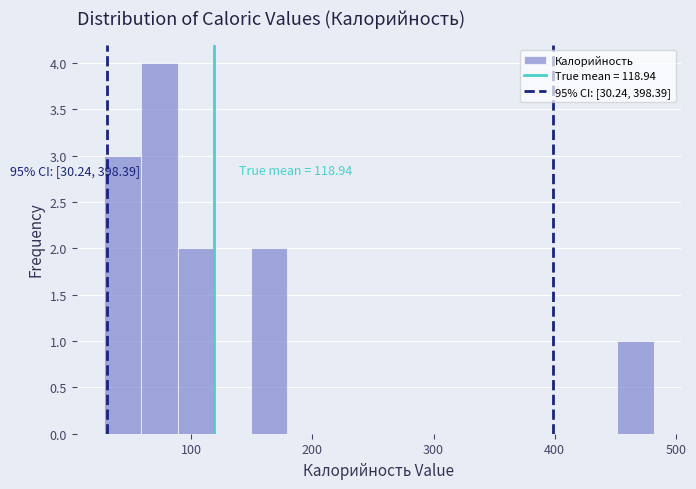

Around what value on the x-axis is the tallest bar? Give the approximate position of its centre, as read against the axis.

70